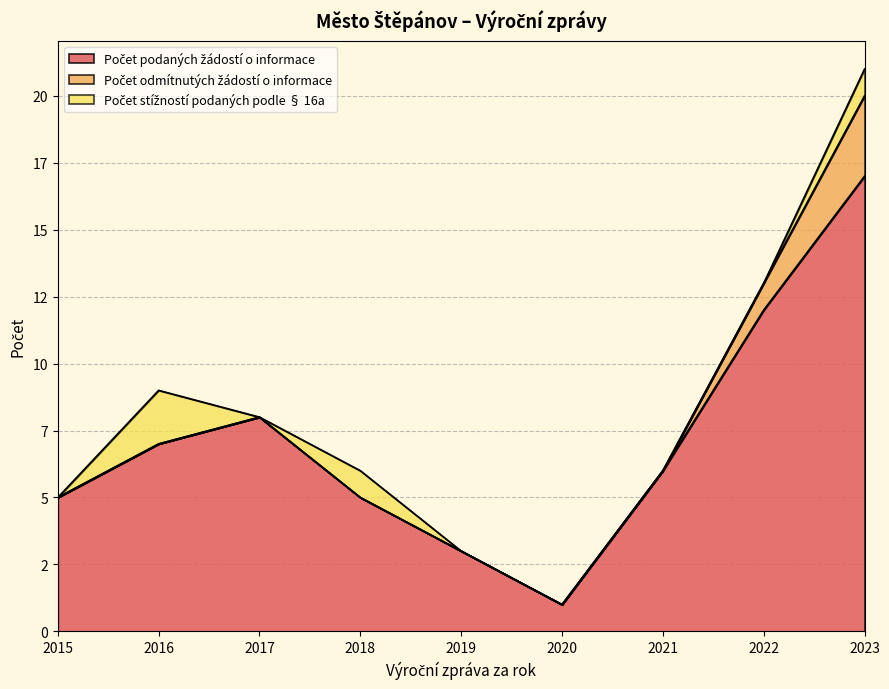

True or false: Počet odmítnutých žádostí o informace and Počet stížností podaných podle § 16a intersect in this chart.

False